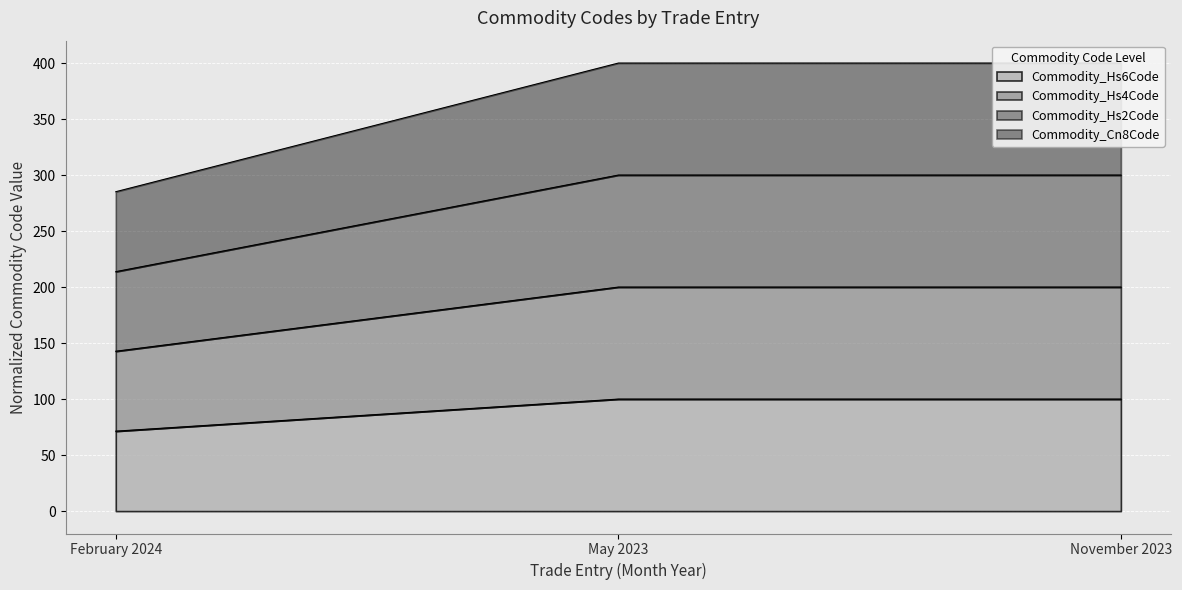

Is it true that Commodity_Hs6Code equals 168.0 at November 2023?

False